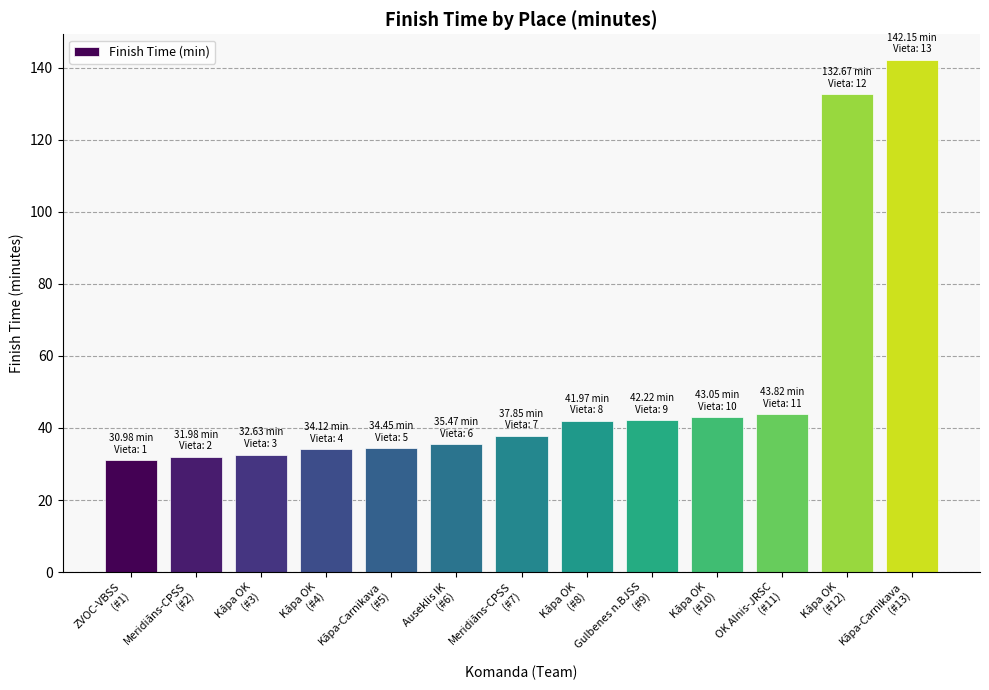

What is the sum of all values?

683.4